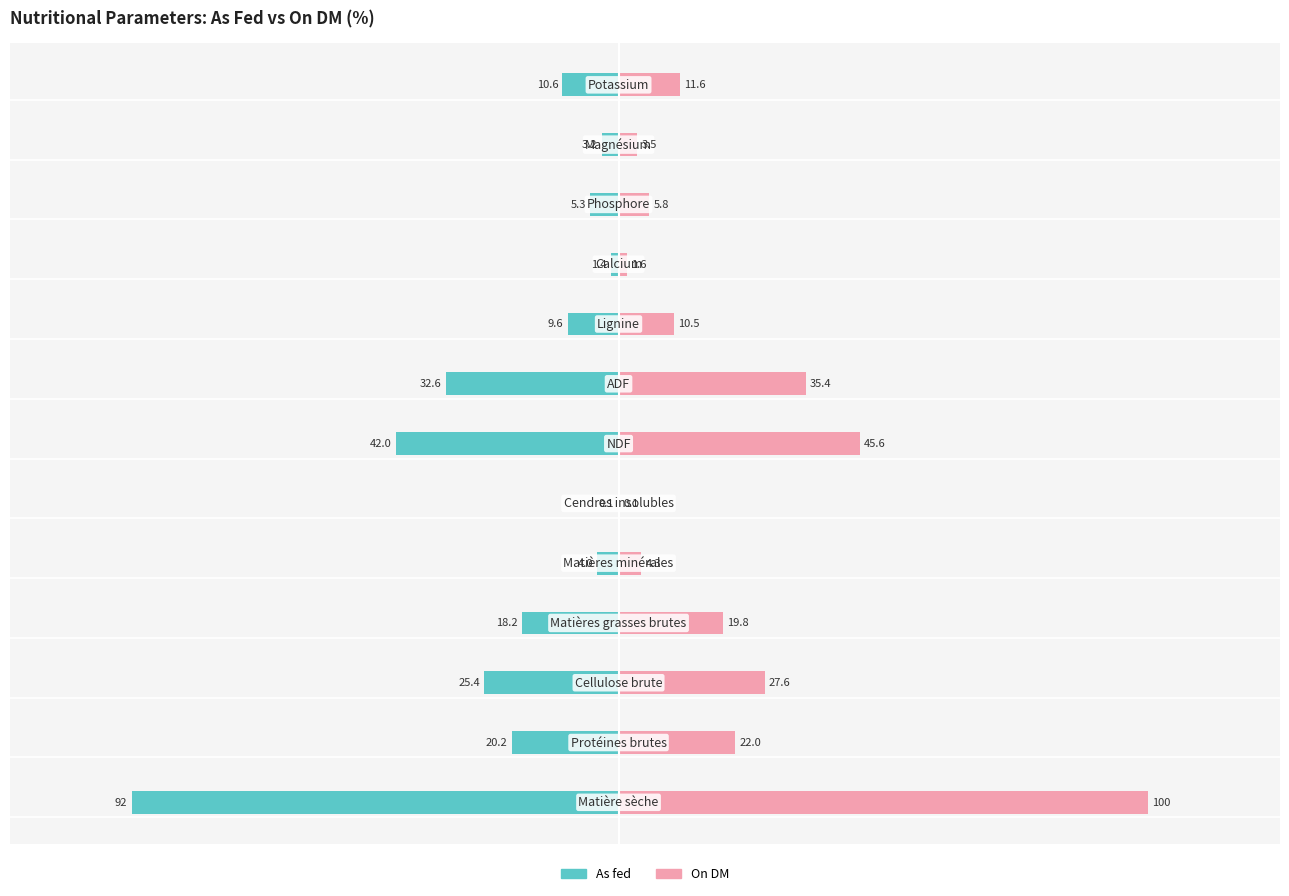

Reading right to left, extract all data points from this chart.

As fed: -10.6	-3.2	-5.3	-1.4	-9.6	-32.6	-42.0	-0.1	-4.0	-18.2	-25.4	-20.2	-92.0
On DM: 11.6	3.5	5.8	1.6	10.5	35.4	45.6	0.1	4.3	19.8	27.6	22.0	100.0